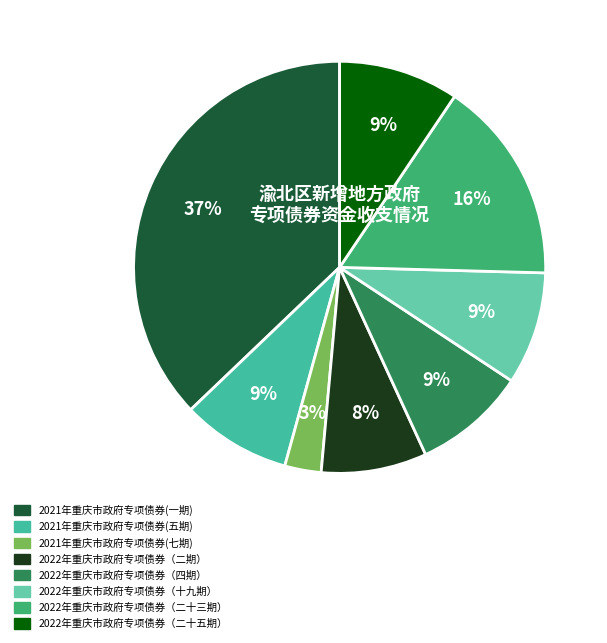

To the nearest percent, what is the difference between the largest and smallest slice percentages?

34%